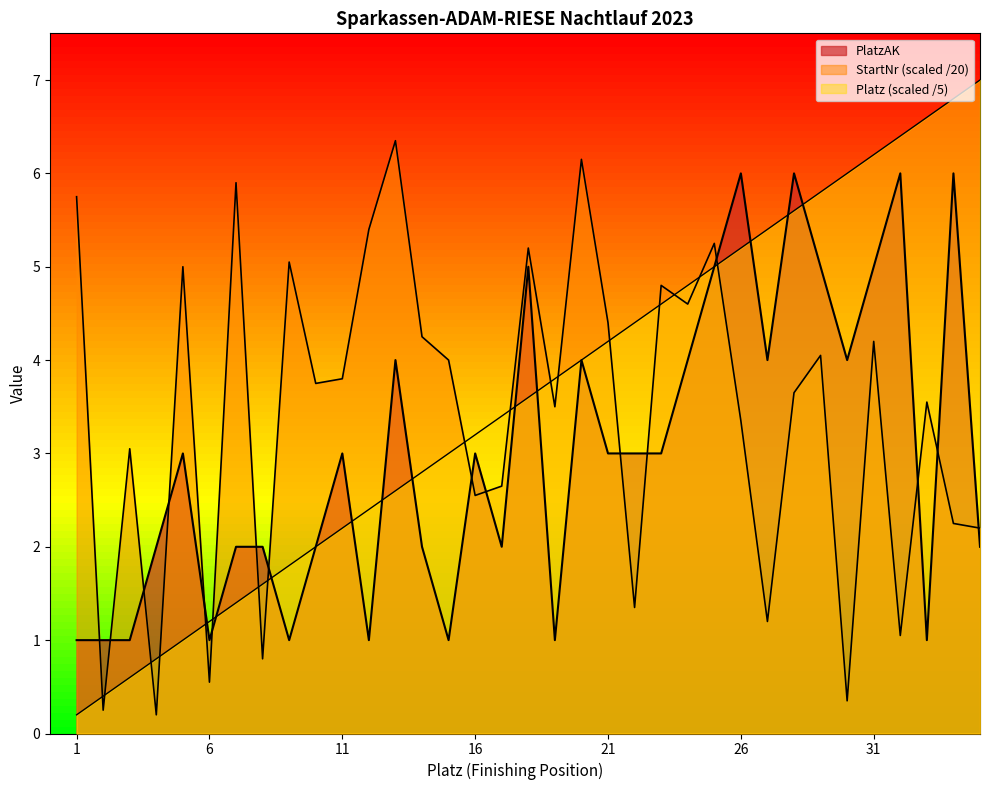

The Platz series shows 0.8 at 16. True or false?

False